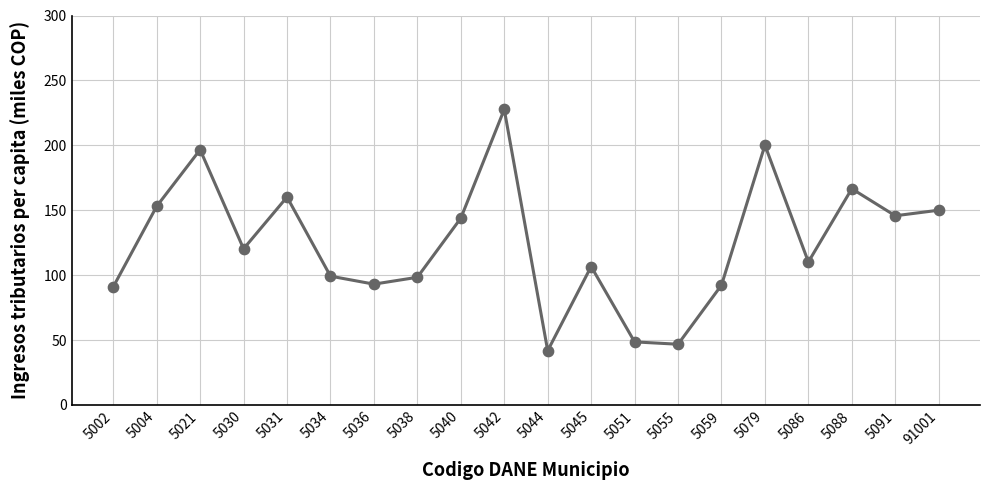

Approximately how many times larger is the value at 5042 compared to 5045?

2.1